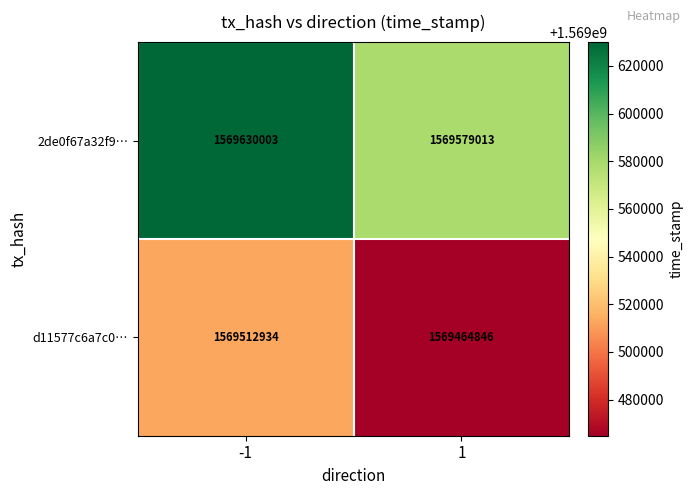

True or false: 2de0f67a32f9… has a value of 934920651 at -1.

False